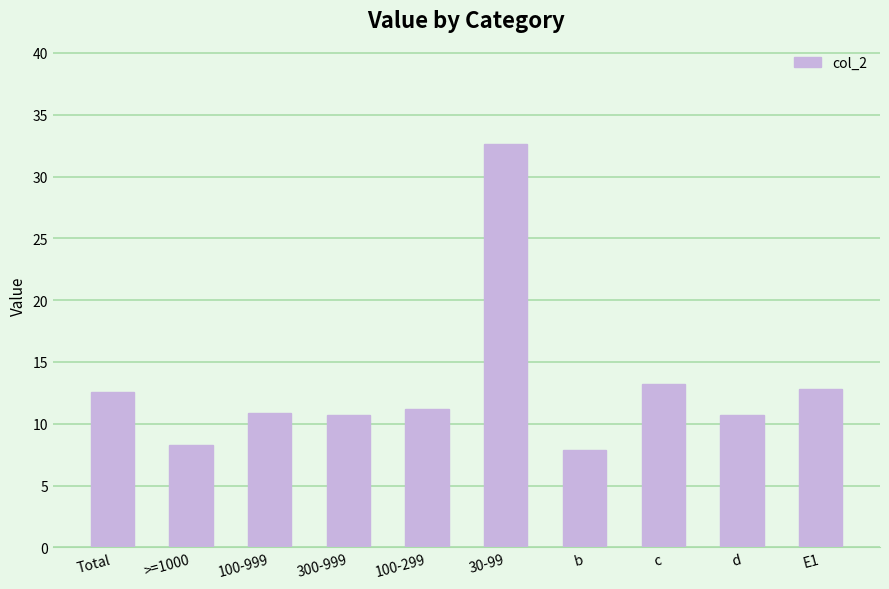

Between 300-999 and 30-99, which is larger?

30-99